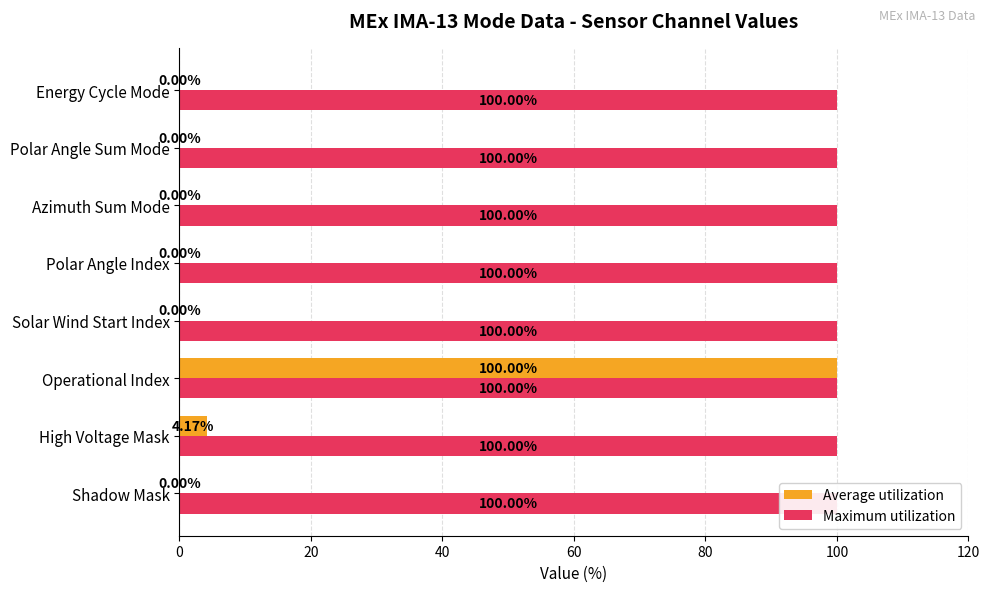

What is the highest value of the Average utilization series?

100.0